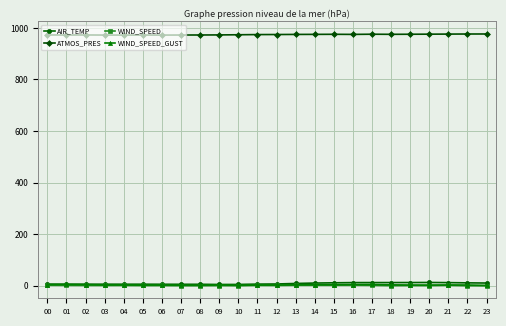

Is it true that ATMOS_PRES equals 976.5 at 23?

True